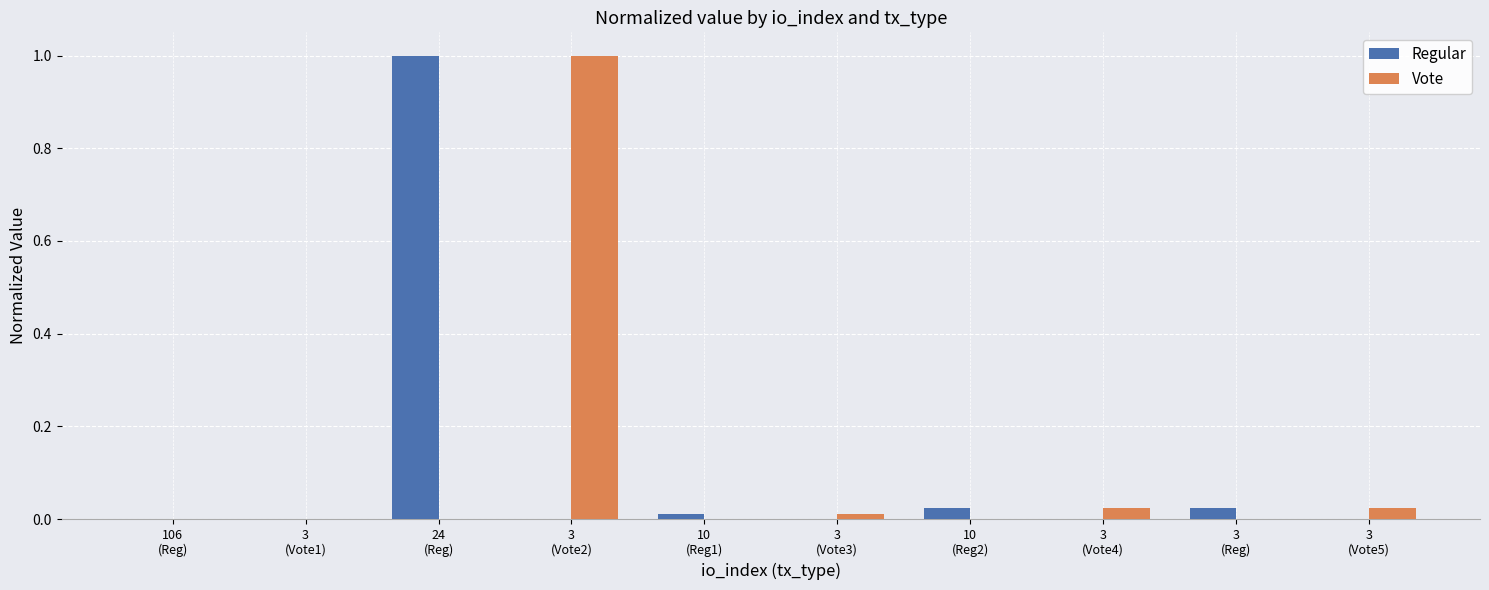

What is the sum of all Vote values?

1.1